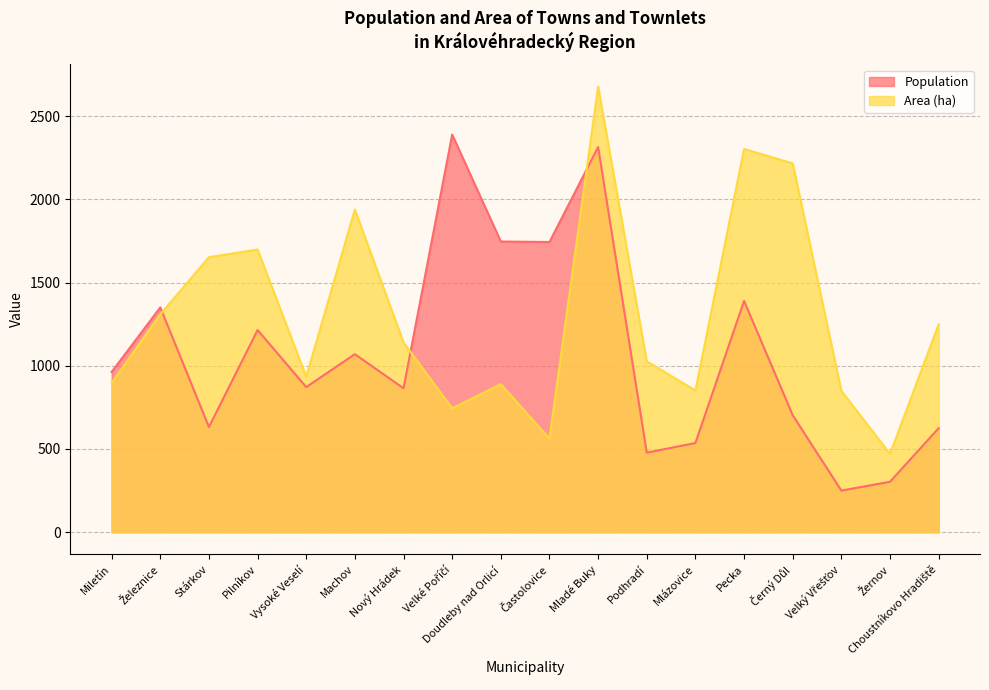

Where does the Area (ha) series first go above 1140?

Železnice